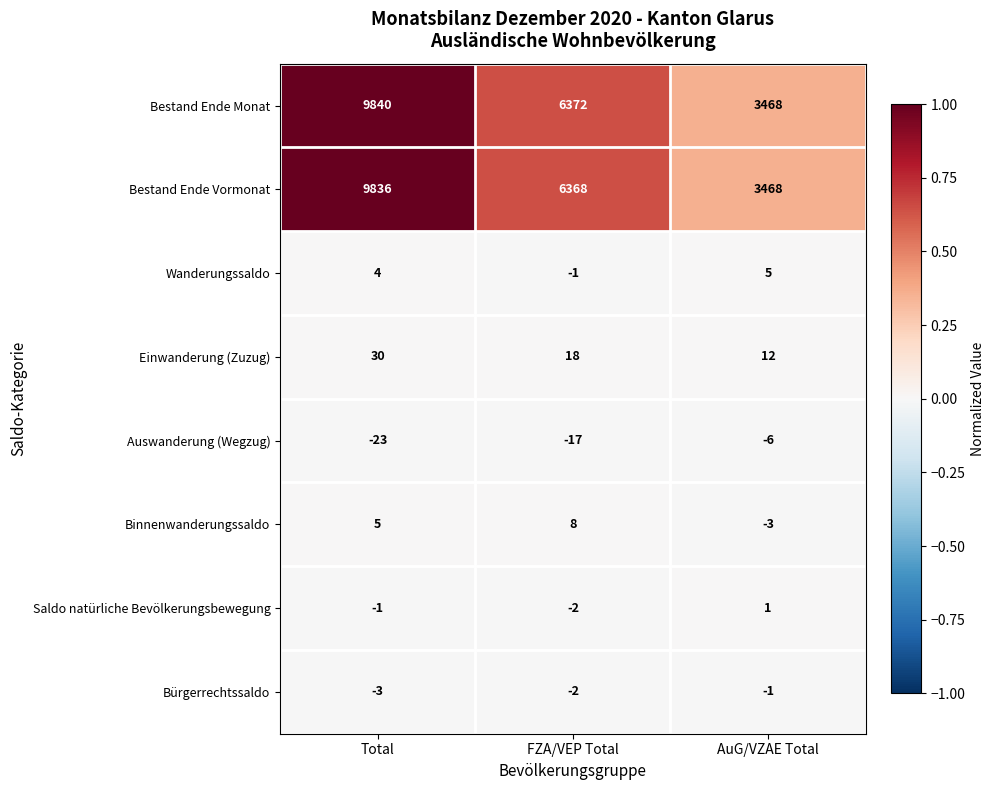

What is the maximum value for Einwanderung (Zuzug)?

30